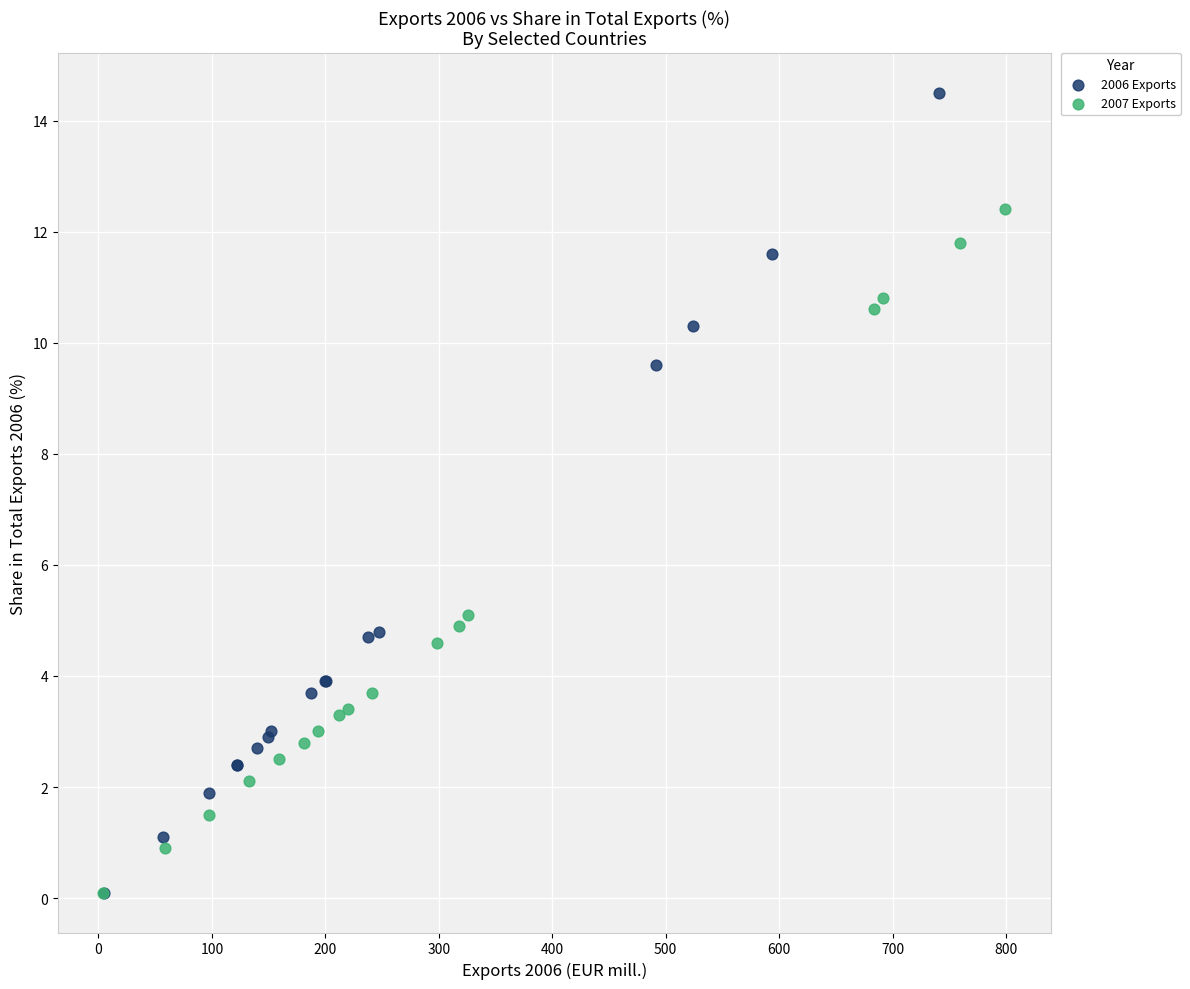

Which series has the widest spread of Y values?

2006 Exports